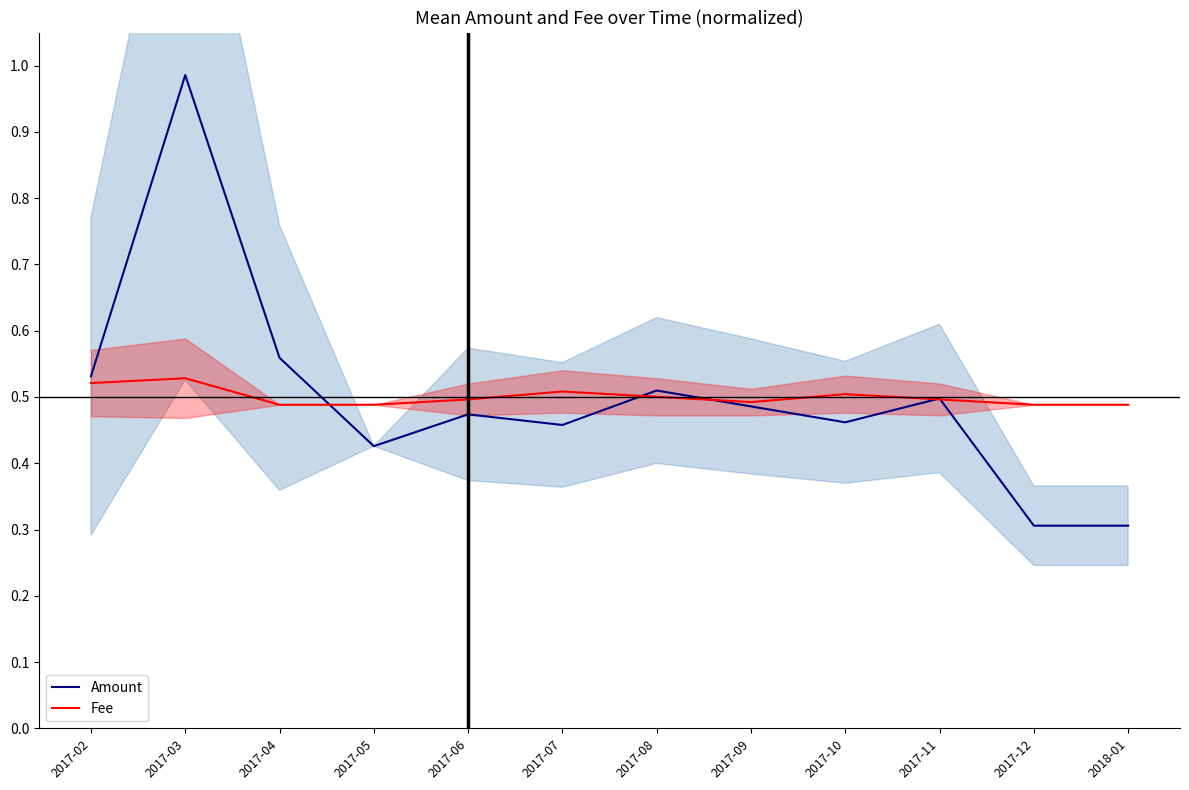

Reading left to right, transcribe all the data shown in this chart.

Amount: 2017-02=0.5	2017-03=1.0	2017-04=0.6	2017-05=0.4	2017-06=0.5	2017-07=0.5	2017-08=0.5	2017-09=0.5	2017-10=0.5	2017-11=0.5	2017-12=0.3	2018-01=0.3
Fee: 2017-02=0.5	2017-03=0.5	2017-04=0.5	2017-05=0.5	2017-06=0.5	2017-07=0.5	2017-08=0.5	2017-09=0.5	2017-10=0.5	2017-11=0.5	2017-12=0.5	2018-01=0.5